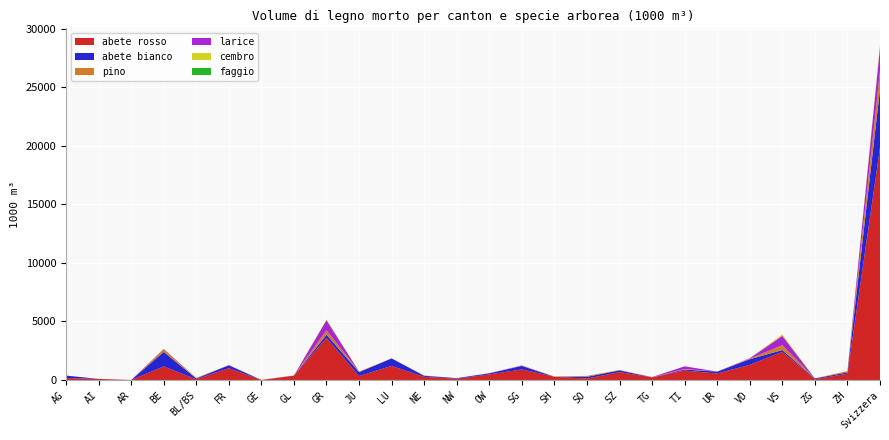

Reading left to right, transcribe all the data shown in this chart.

abete rosso: 172	91	0	1158	59	1004	0	368	3590	340	1201	267	113	477	898	272	119	673	219	808	550	1295	2397	75	527	19825
abete bianco: 202	2	0	1237	67	249	0	13	277	325	641	90	43	93	303	0	148	149	8	83	160	476	156	59	121	4997
pino: 0	0	0	224	53	16	14	0	370	58	0	25	0	14	23	29	83	23	16	45	5	53	414	0	110	1577
larice: 0	0	0	33	0	8	0	0	872	0	0	0	0	2	19	0	0	0	7	229	0	34	801	0	0	2005
cembro: 0	0	0	0	0	0	0	0	61	0	0	0	0	0	0	0	0	0	0	0	0	0	127	0	0	188
faggio: 0	0	0	0	0	0	0	0	0	0	0	0	0	0	0	0	0	0	0	0	0	0	0	0	0	0